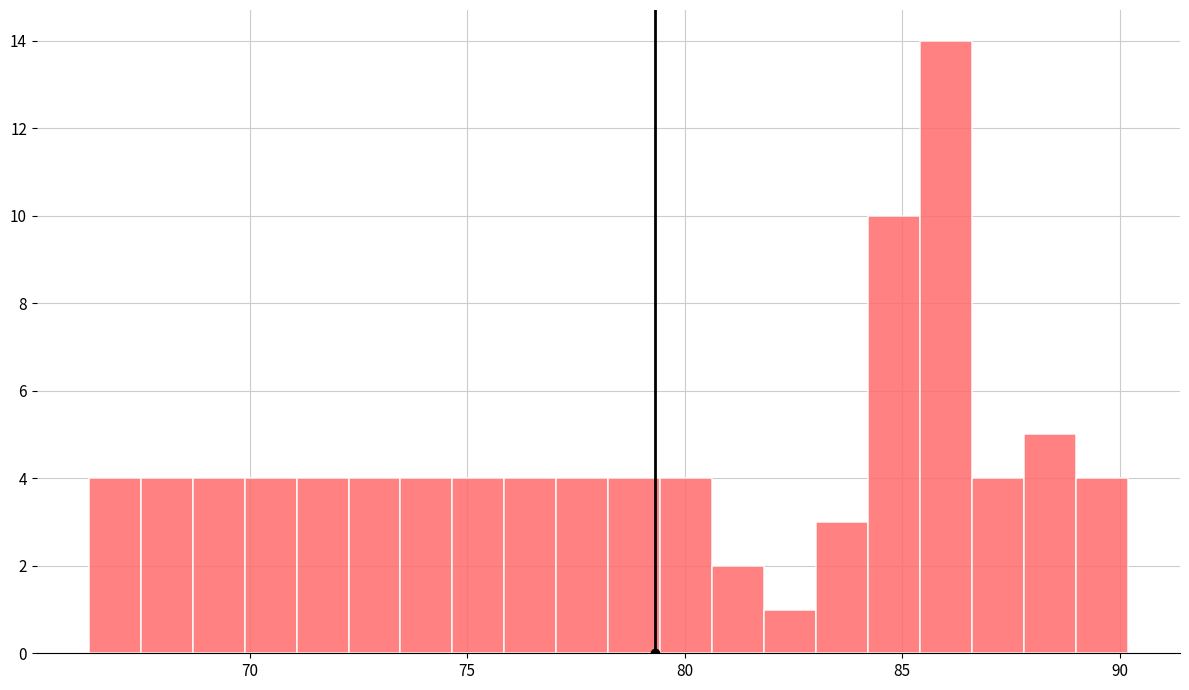

Read against the x-axis, roughly where is the centre of the tallest bar?

86.0